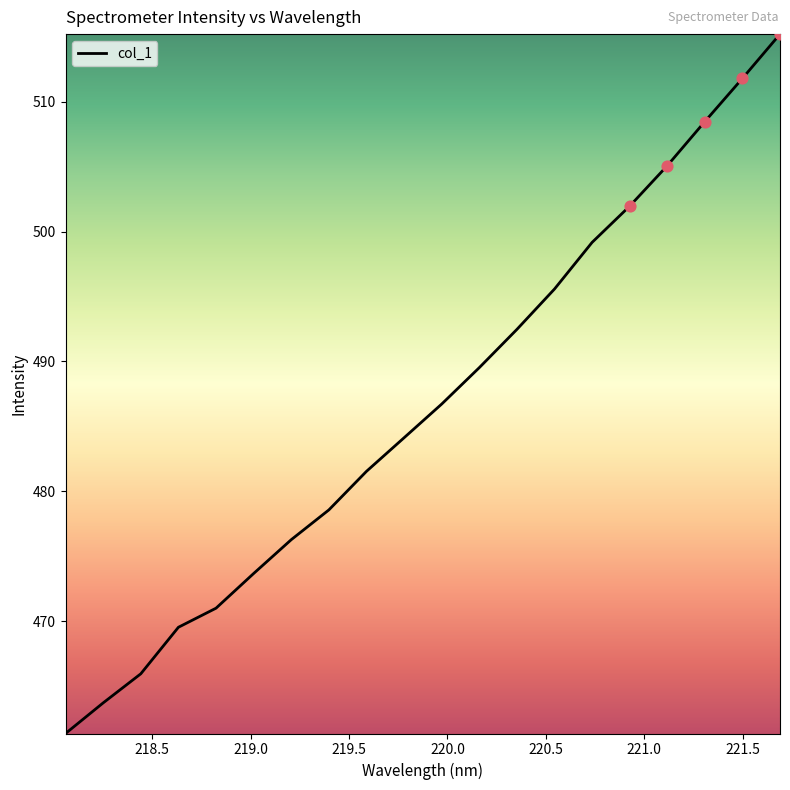

What is the difference between the maximum and minimum values?

53.9